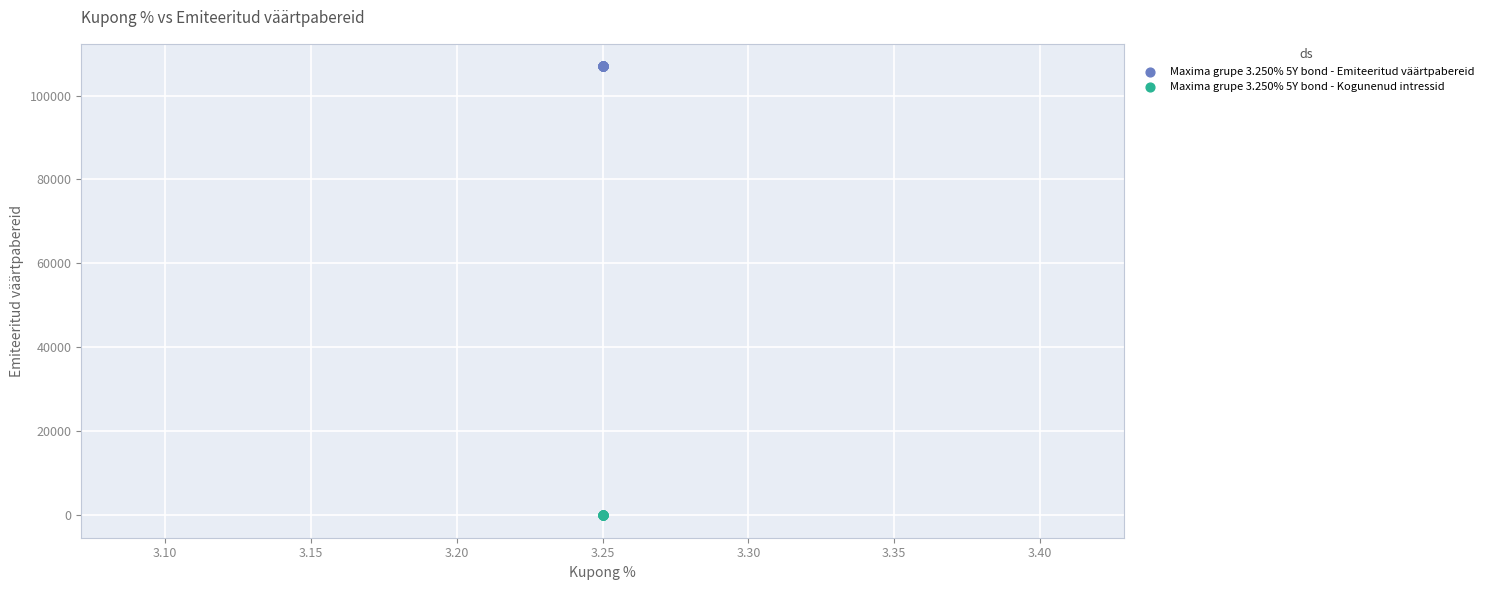

Which series reaches the minimum Y coordinate?

Maxima grupe 3.250% 5Y bond - Kogunenud intressid